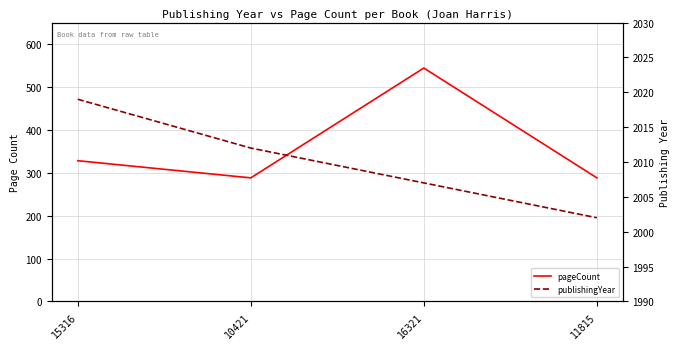

Where is the first local minimum for pageCount?

10421